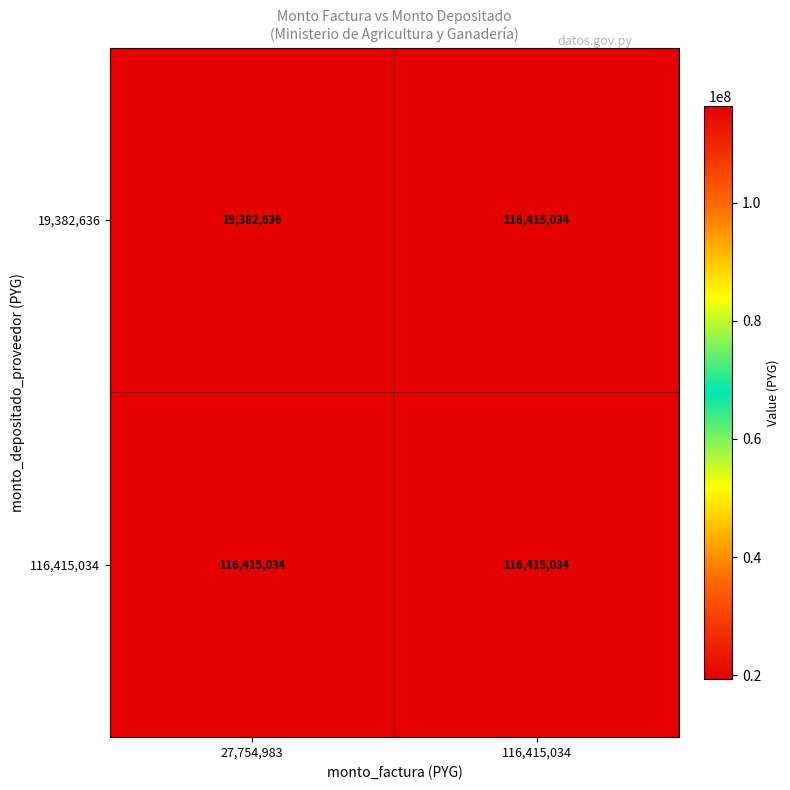

Which category has the lowest value in the 19,382,636 series?

27,754,983